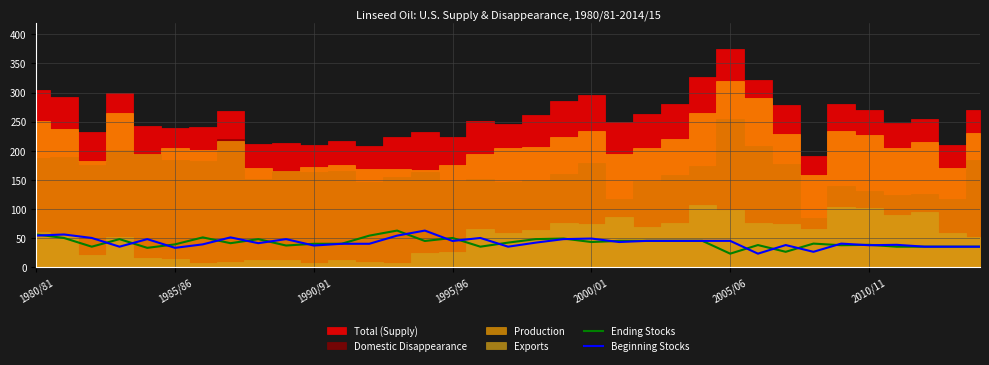

What is the lowest value of the Ending Stocks series?

23.0